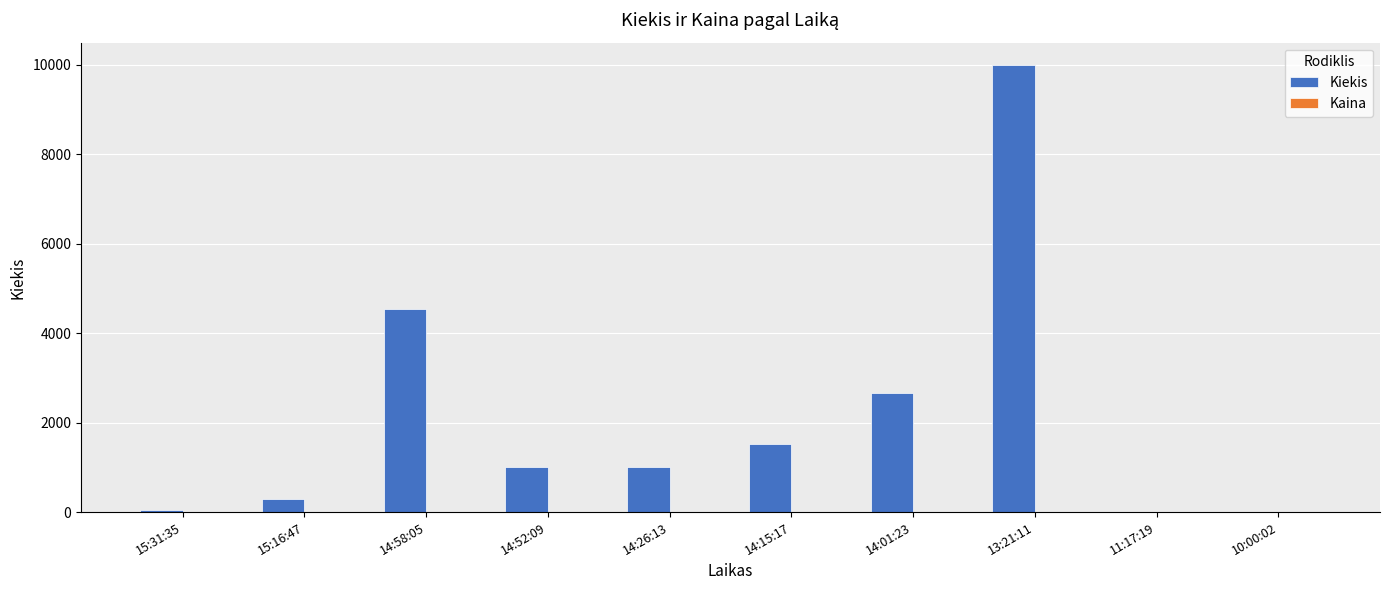

Is it true that Kiekis equals 311.1 at 14:26:13?

False